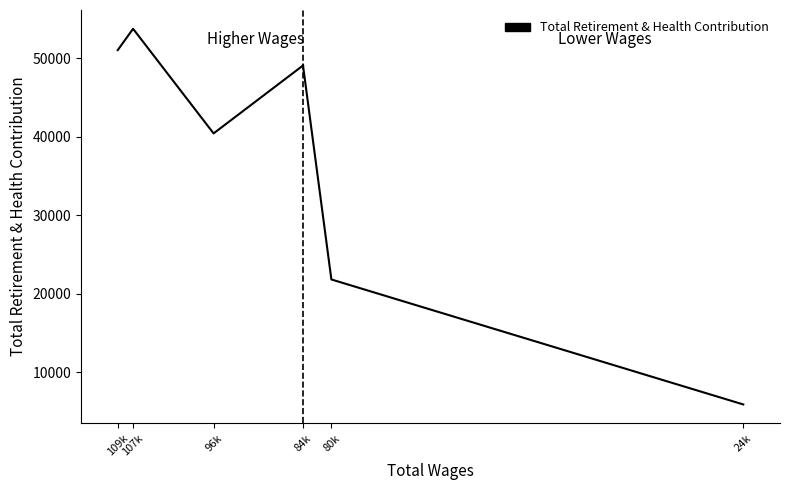

What is the label of the 5th point from the left?

80844.0